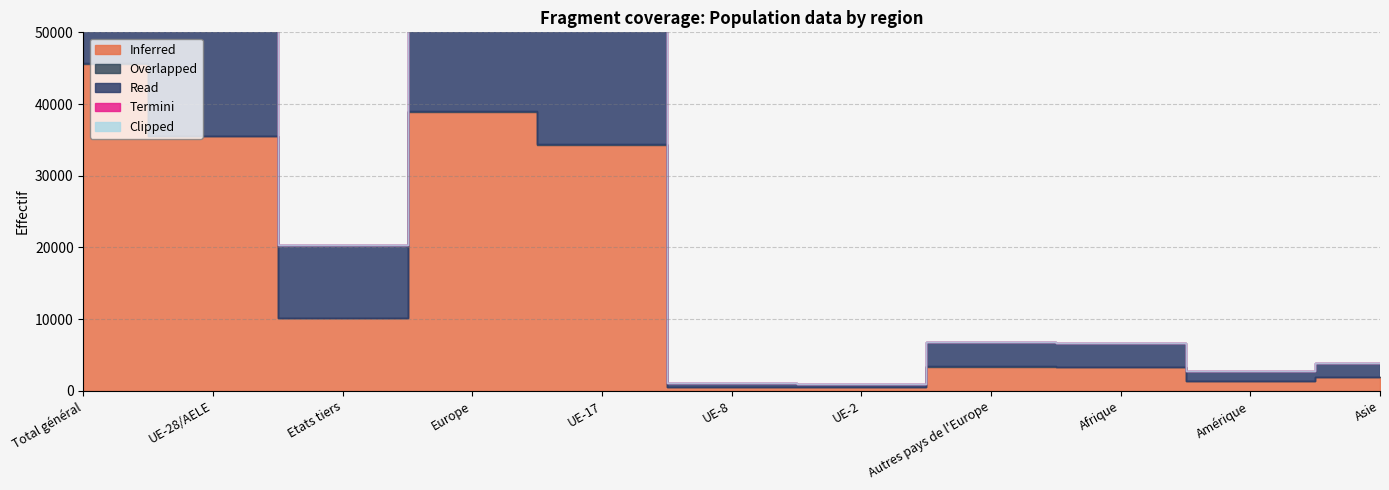

How many lines are shown in the chart?

5